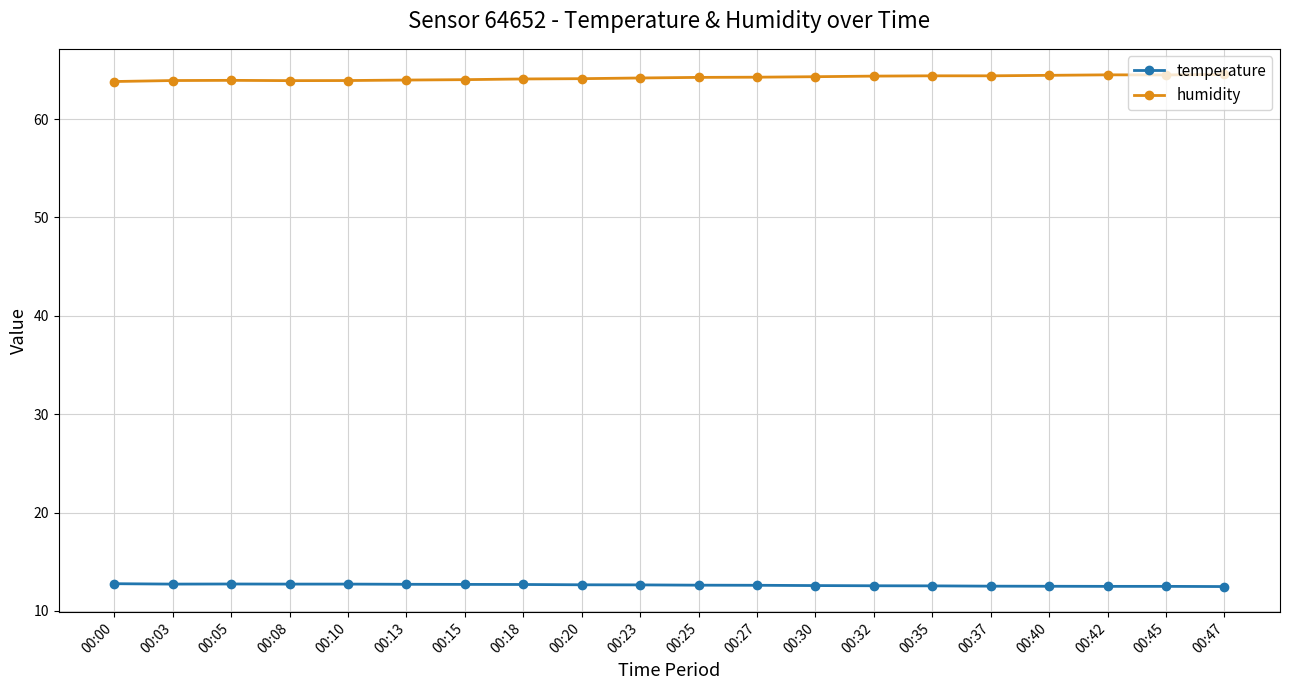

Rank the series by their average value, from highest to lowest.

humidity, temperature